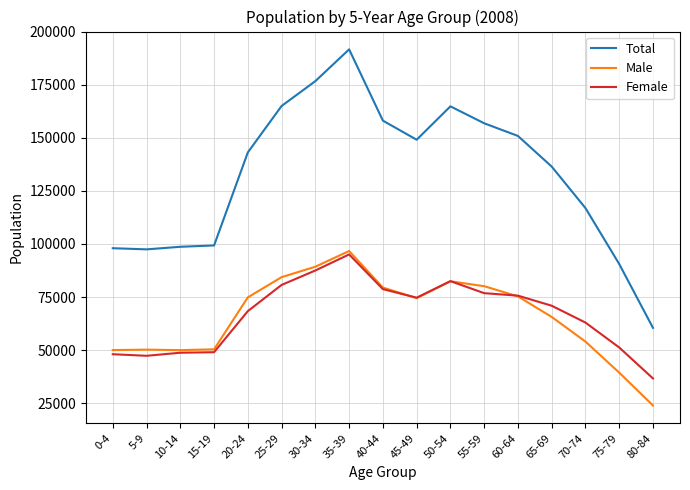

Which series has the widest spread of values?

Total